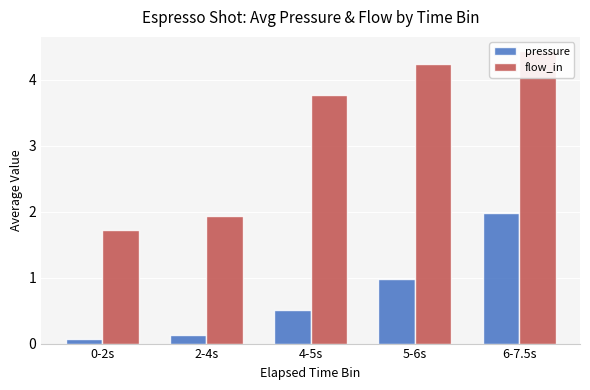

True or false: flow_in has a value of 6.3 at 4-5s.

False